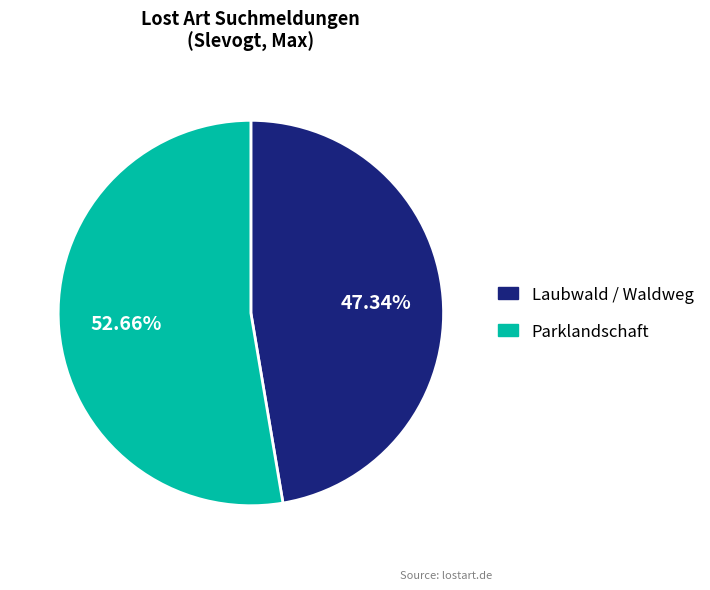

True or false: Parklandschaft accounts for 53% of the total.

True